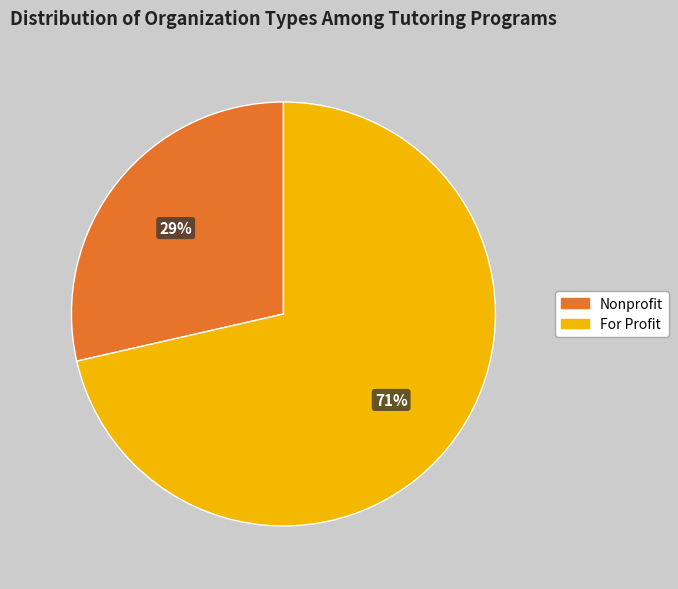

To the nearest percent, what is the combined percentage of For Profit and Nonprofit?

100%